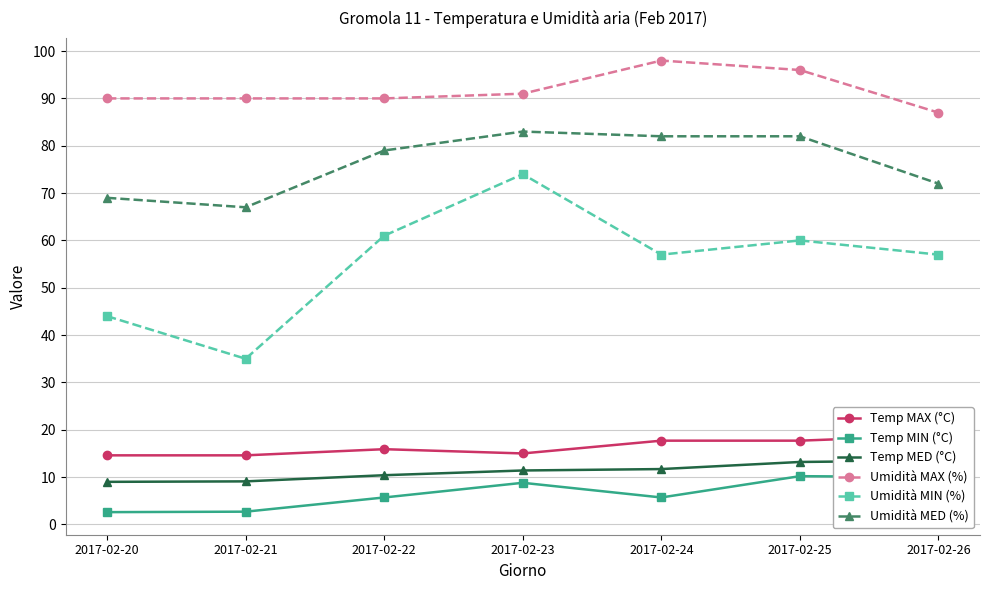

Which category has the highest value in the Umidità MAX (%) series?

2017-02-24